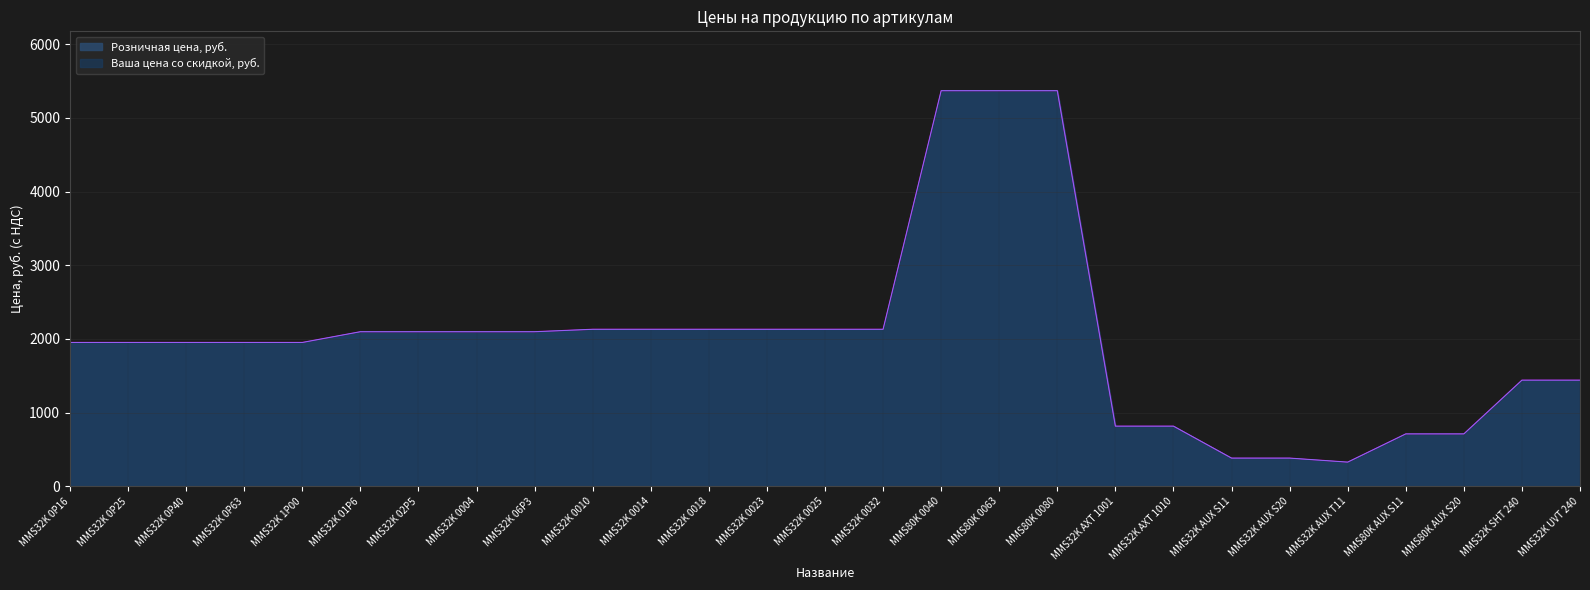

List the labels in order of Розничная цена, руб. value, largest first.

MMS80K 0040, MMS80K 0063, MMS80K 0080, MMS32K 0010, MMS32K 0014, MMS32K 0018, MMS32K 0023, MMS32K 0025, MMS32K 0032, MMS32K 01P6, MMS32K 02P5, MMS32K 0004, MMS32K 06P3, MMS32K 0P16, MMS32K 0P25, MMS32K 0P40, MMS32K 0P63, MMS32K 1P00, MMS32K SHT 240, MMS32K UVT 240, MMS32K AXT 1001, MMS32K AXT 1010, MMS80K AUX S11, MMS80K AUX S20, MMS32K AUX S11, MMS32K AUX S20, MMS32K AUX T11